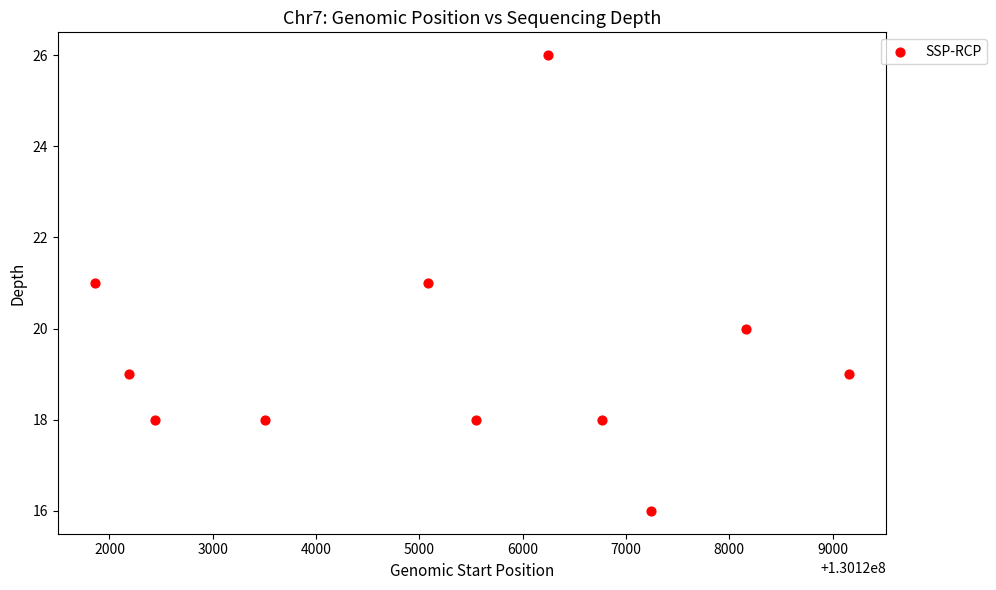

What is the average Y value?

19